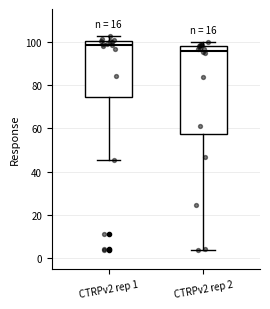

Reading left to right, transcribe this box plot: for each box, give where its median line is, the range the box spans, and where its two whiskers end, as read against the y-axis. The values are not printed on the chart, so give them approximately, as read against the axis.

CTRPv2 rep 1: median 98, box 74 to 100, whiskers 46 to 102
CTRPv2 rep 2: median 96, box 58 to 98, whiskers 4 to 100